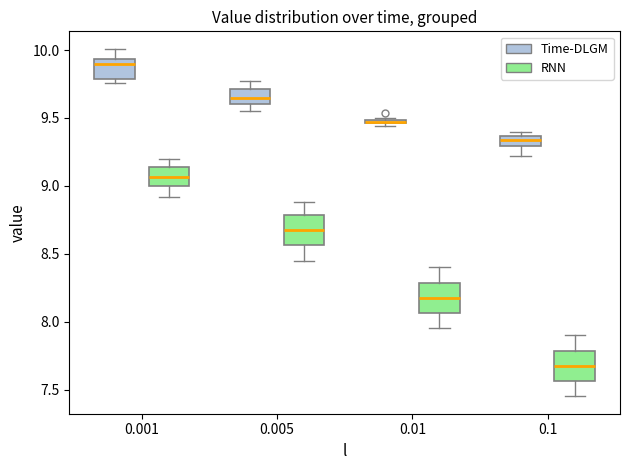

Where does the median line of the box for 0.01 (RNN) sit on the y-axis? The values are not printed on the chart, so give them approximately, as read against the axis.

8.20